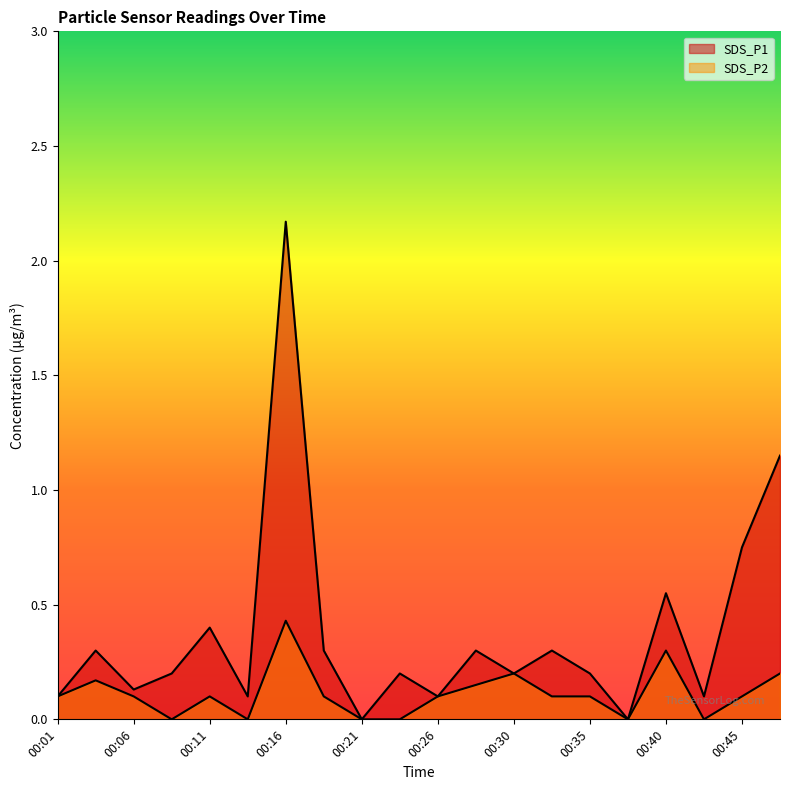

What is the highest value of the SDS_P1 series?

2.2